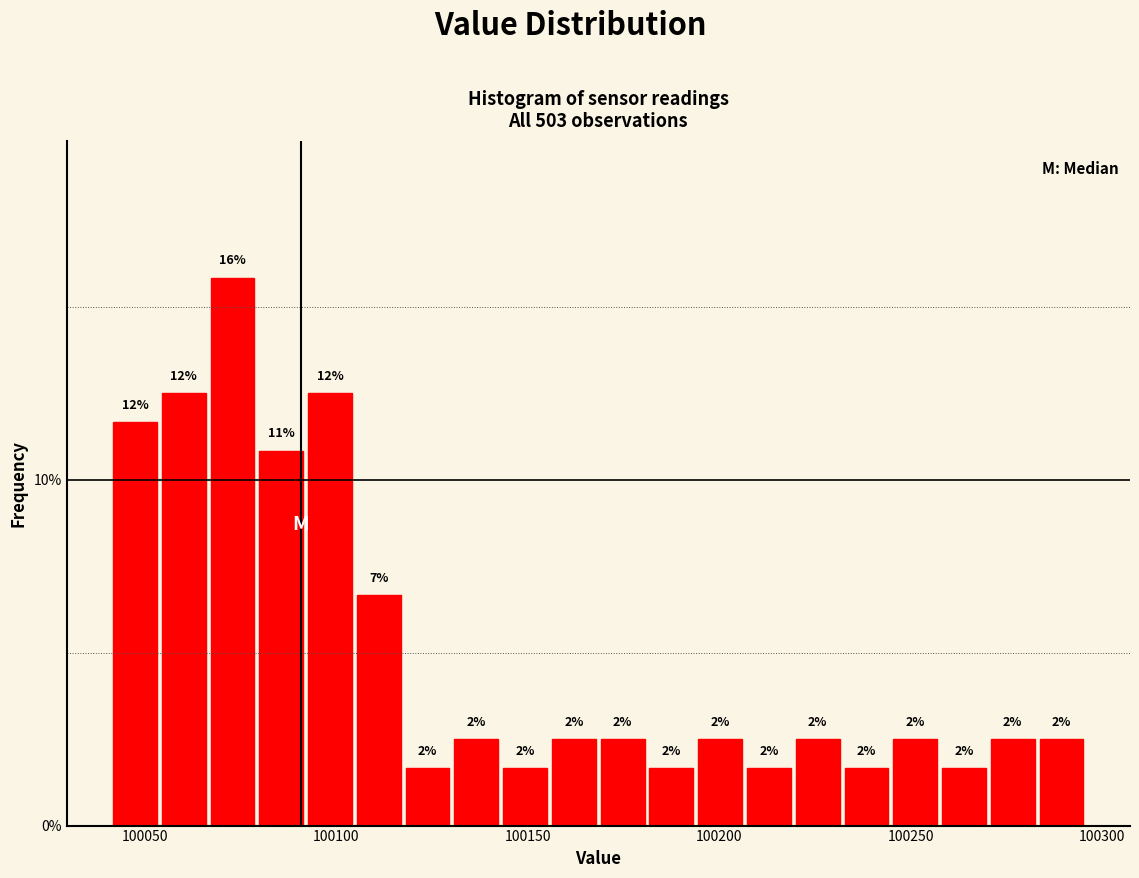

Around what value on the x-axis is the tallest bar? Give the approximate position of its centre, as read against the axis.

100075